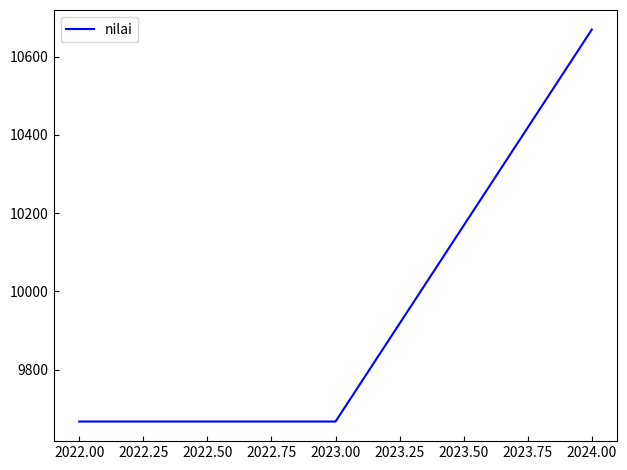

Approximately how many times larger is the value at 2022.00 compared to 2023.00?

1.0